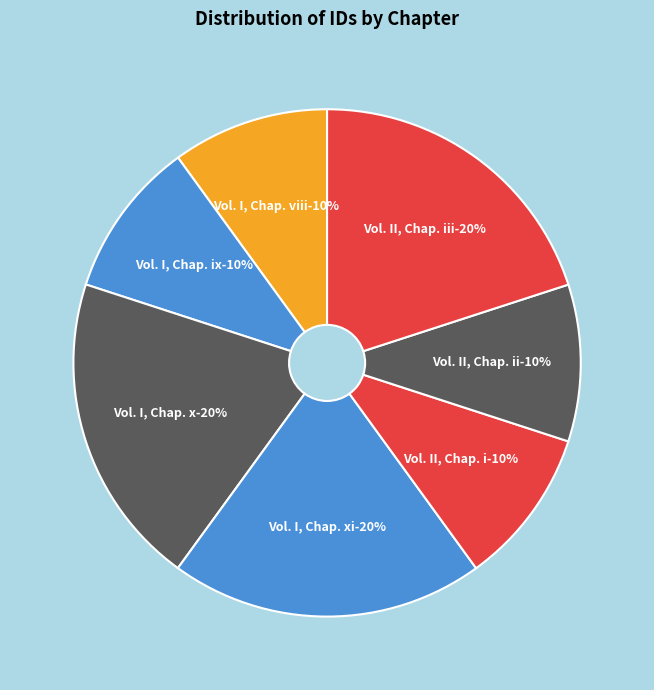

What percentage do Vol. II, Chap. ii and Vol. II, Chap. i together represent?

20.0%